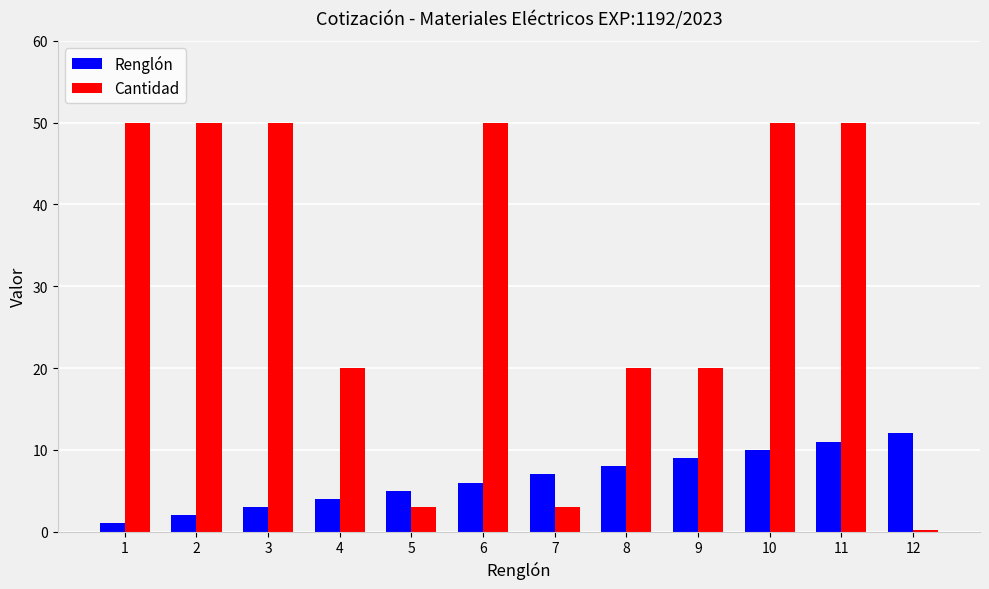

What is the difference between the Cantidad values at 5 and 10?

47.0